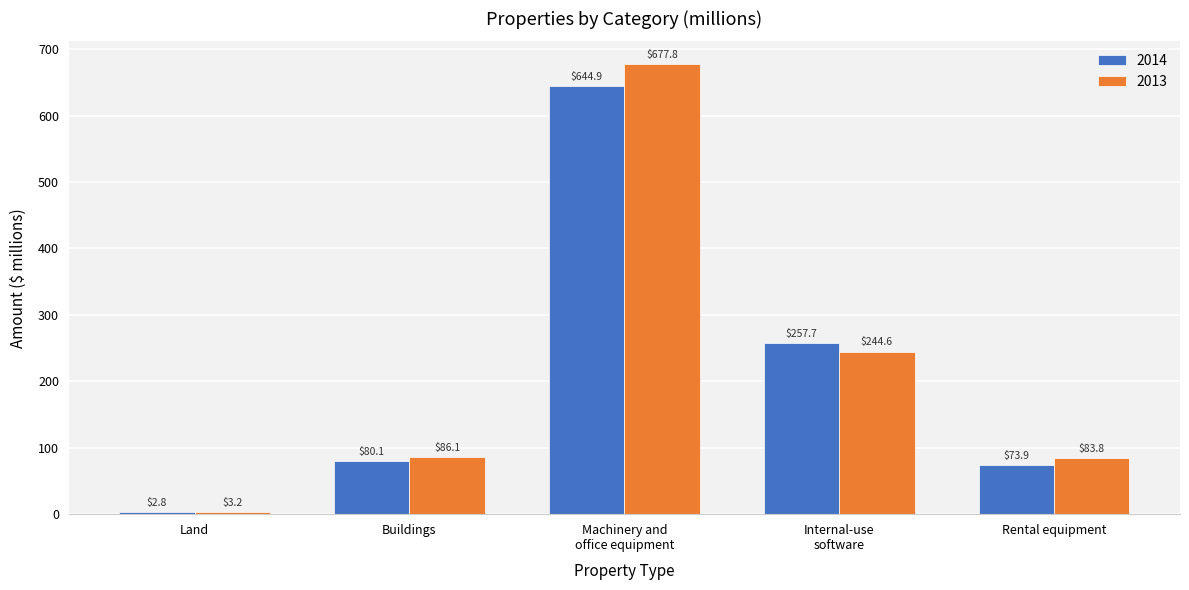

Rank the series at Rental equipment from lowest to highest value.

2014, 2013